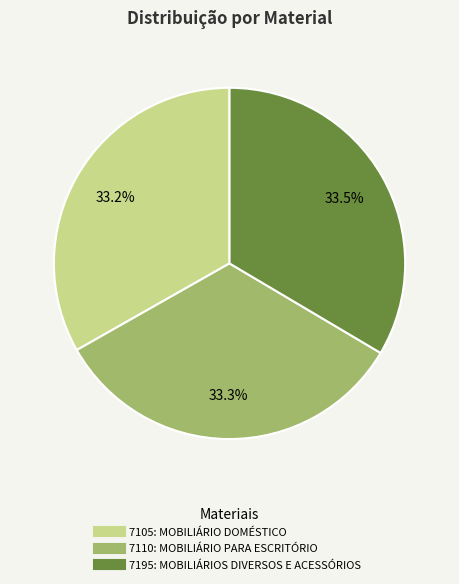

To the nearest percent, what is the average slice percentage?

33%